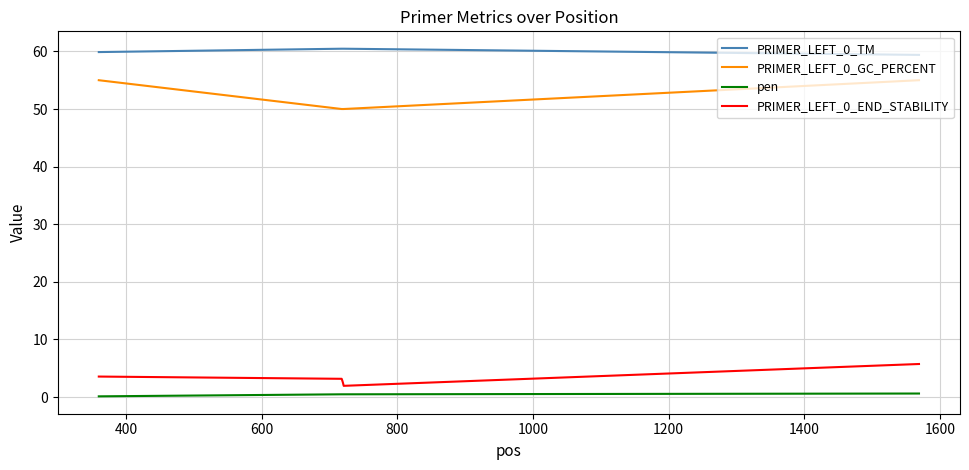

Which series has the widest spread of values?

PRIMER_LEFT_0_GC_PERCENT